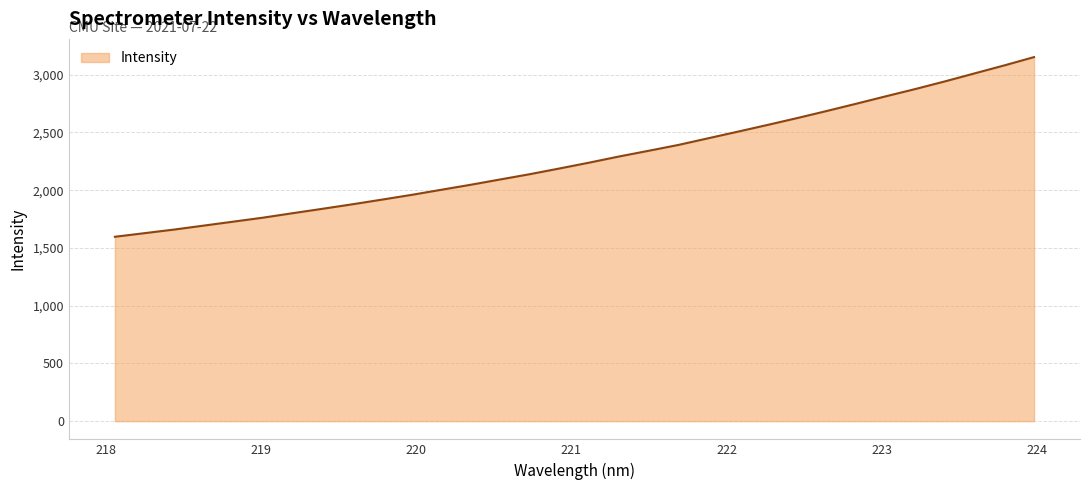

What is the difference between the maximum and minimum values?

1555.5